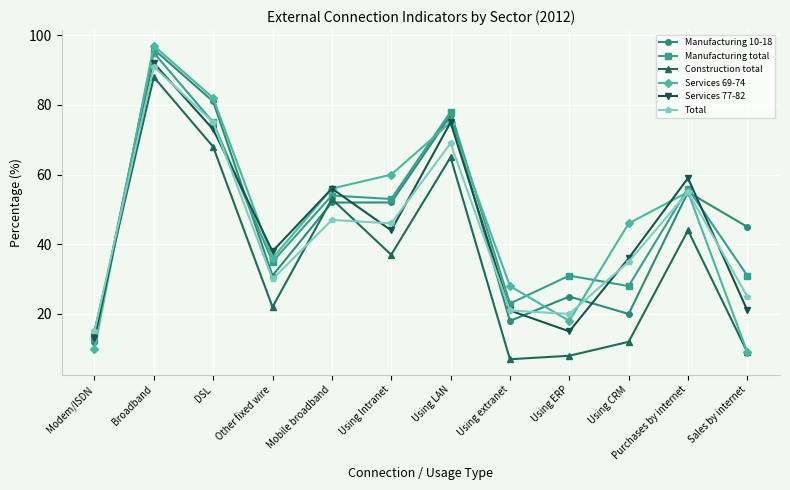

What is the value of the Services 77-82 point at the 4th from the left?

38